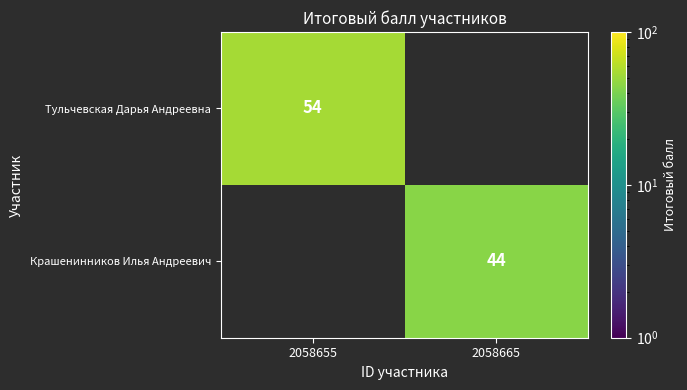

True or false: Тульчевская Дарья Андреевна has a value of 54 at 2058655.

True